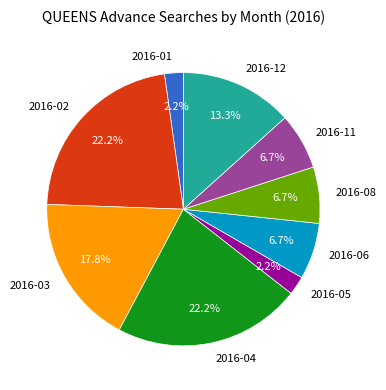

What percentage is NOT represented by 2016-06?

93.3%